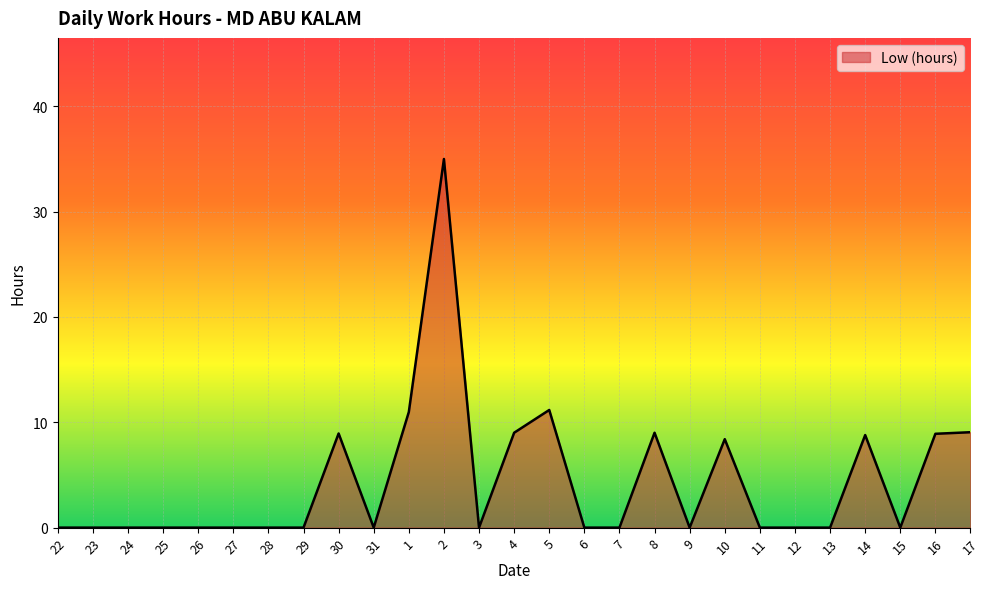

What is the difference between the second highest and minimum values?

11.2